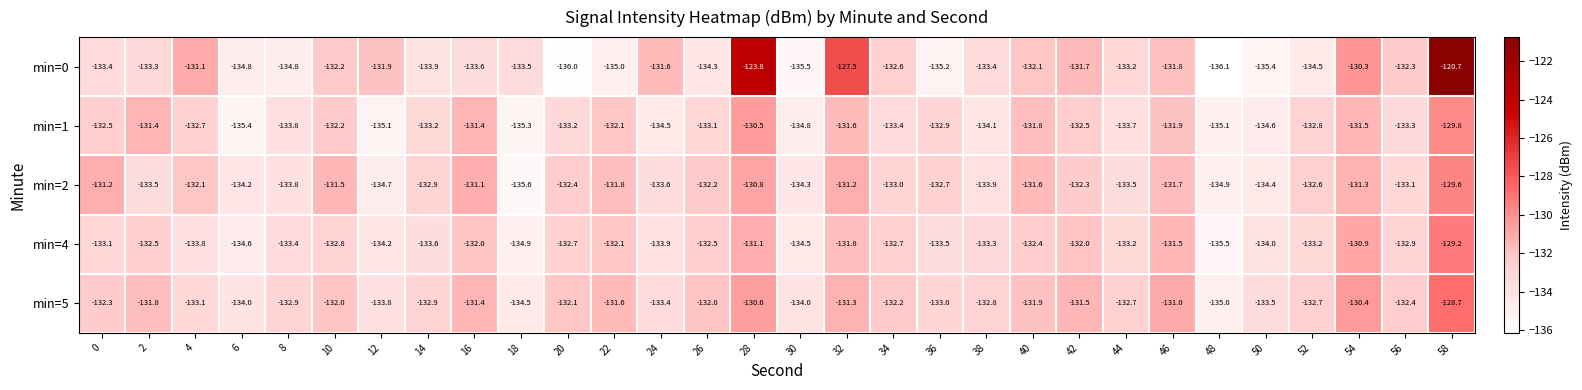

What is the greatest value displayed?

-120.7